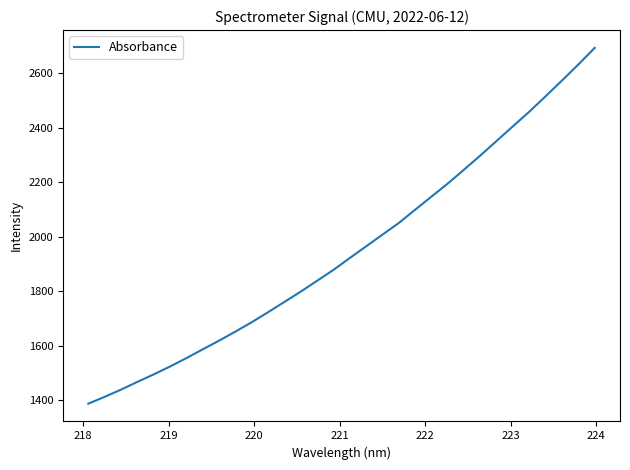

What is the greatest value displayed?

2693.0